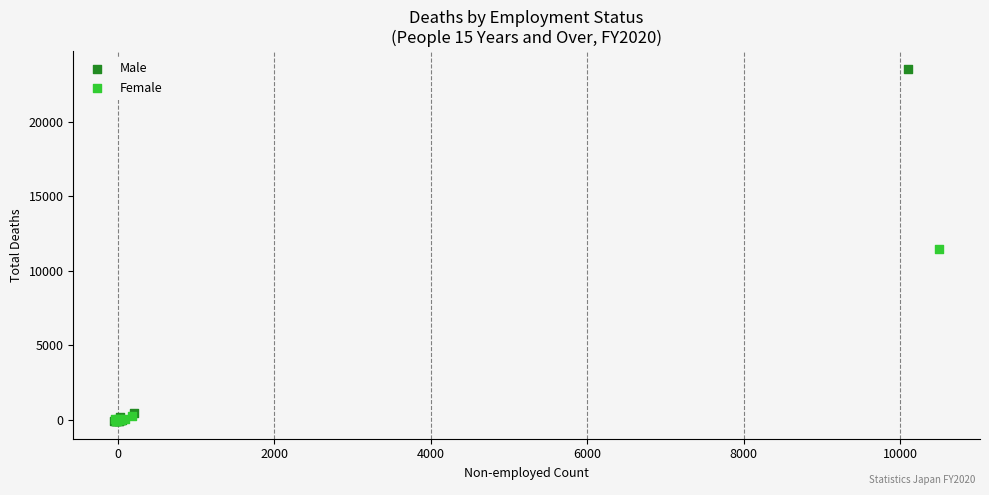

Which series reaches the maximum Y coordinate?

Male